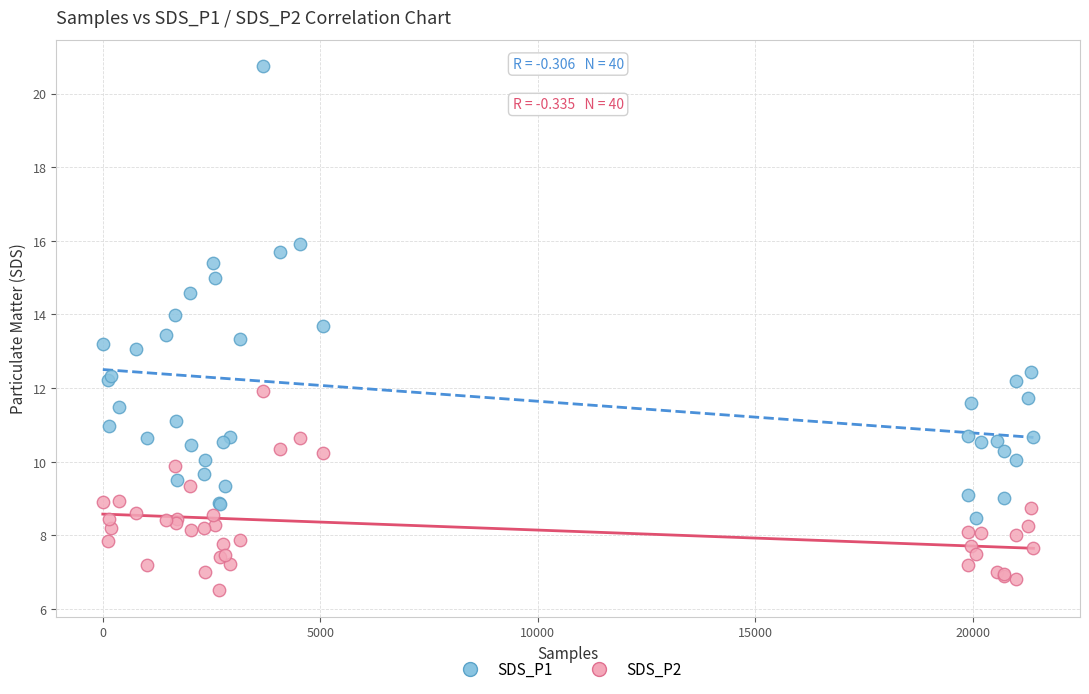

Which series has the widest spread of Y values?

SDS_P1